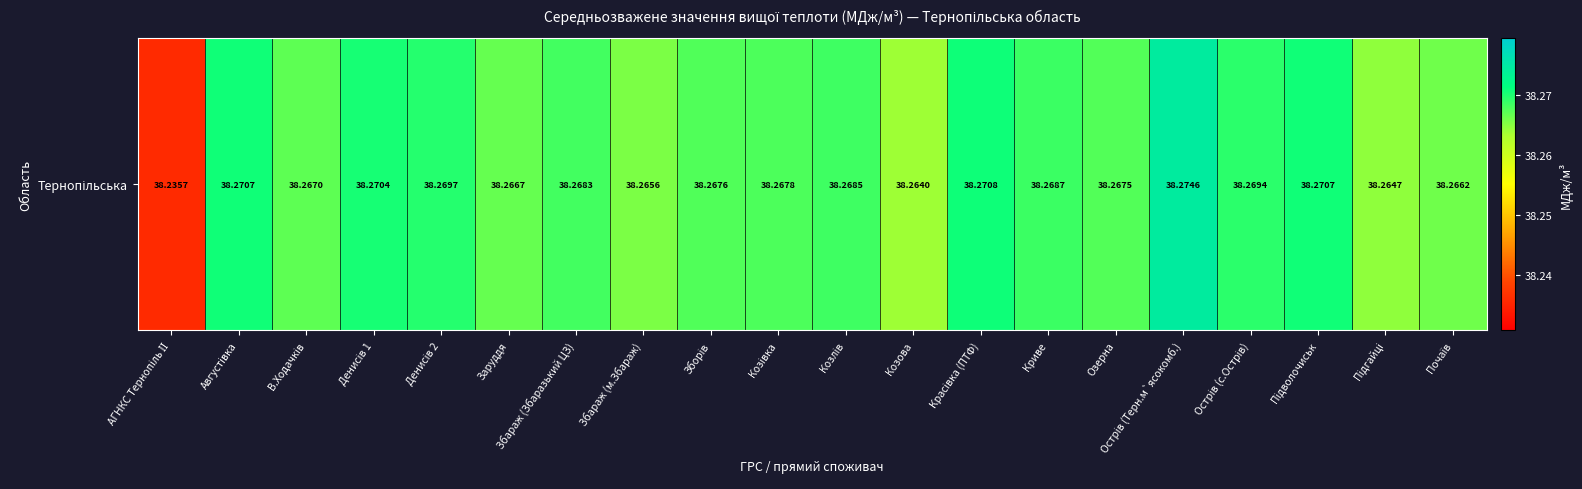

Is it true that the value at АГНКС Тернопіль ІІ is 13.8?

False